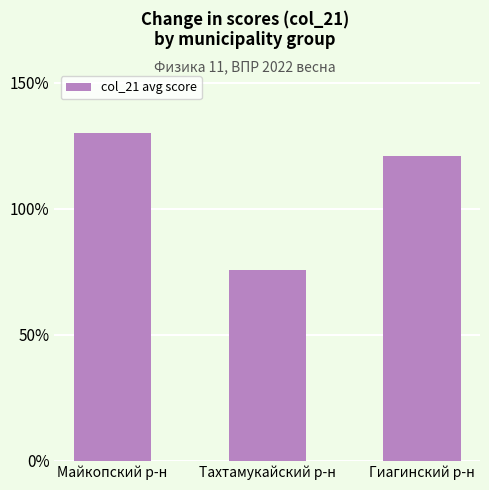

What is the sum of all values?

326.4